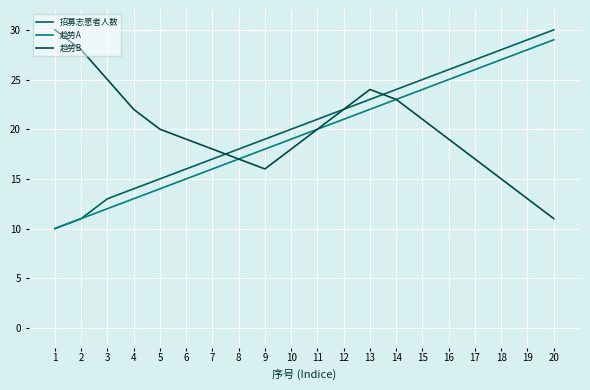

Reading right to left, list all the values displayed in this chart.

招募志愿者人数: 20=30	19=29	18=28	17=27	16=26	15=25	14=24	13=23	12=22	11=21	10=20	9=19	8=18	7=17	6=16	5=15	4=14	3=13	2=11	1=10
趋势A: 20=29	19=28	18=27	17=26	16=25	15=24	14=23	13=22	12=21	11=20	10=19	9=18	8=17	7=16	6=15	5=14	4=13	3=12	2=11	1=10
趋势B: 20=11	19=13	18=15	17=17	16=19	15=21	14=23	13=24	12=22	11=20	10=18	9=16	8=17	7=18	6=19	5=20	4=22	3=25	2=28	1=30